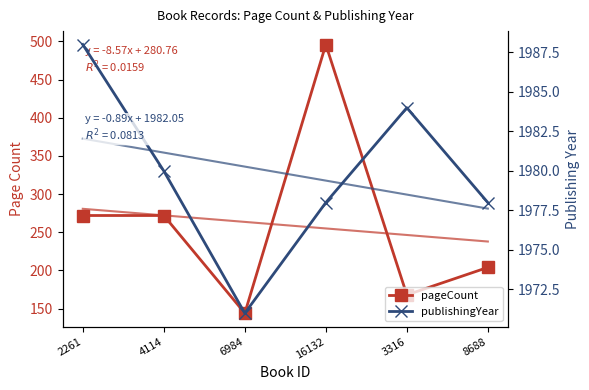

What is the difference between the maximum and minimum values in the publishingYear series?

17